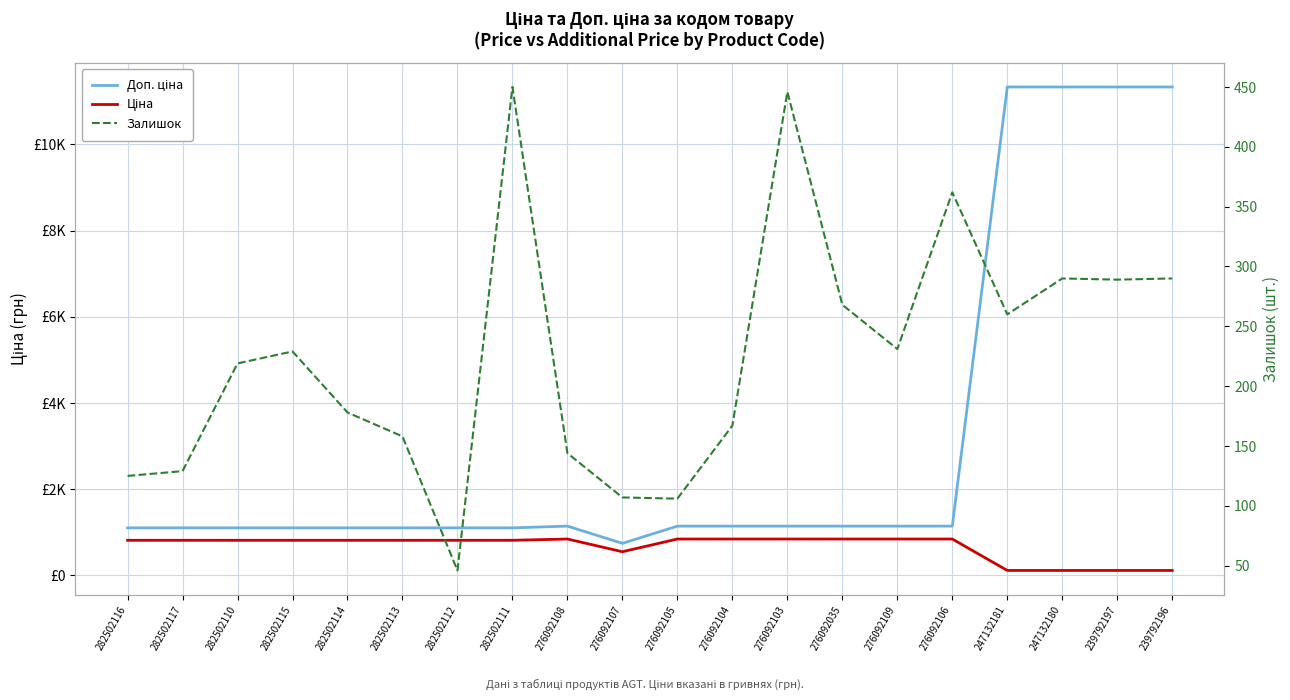

Which series has the largest range (max minus min)?

Доп. ціна